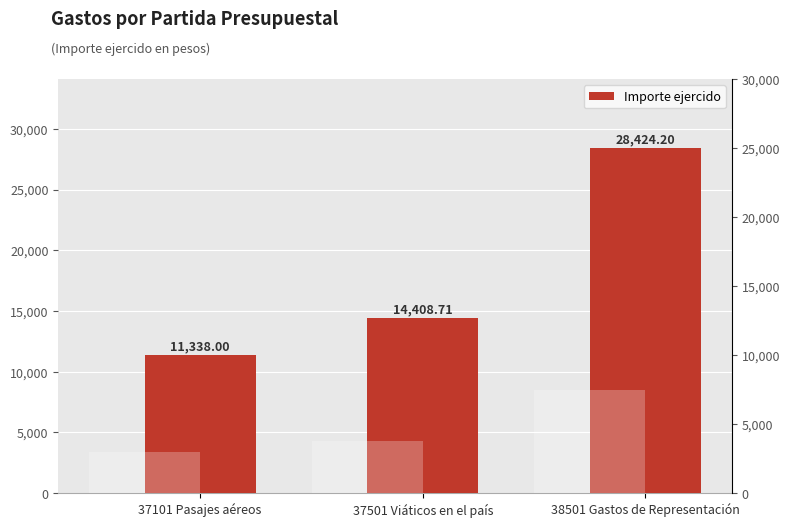

Are the bars horizontal?

No